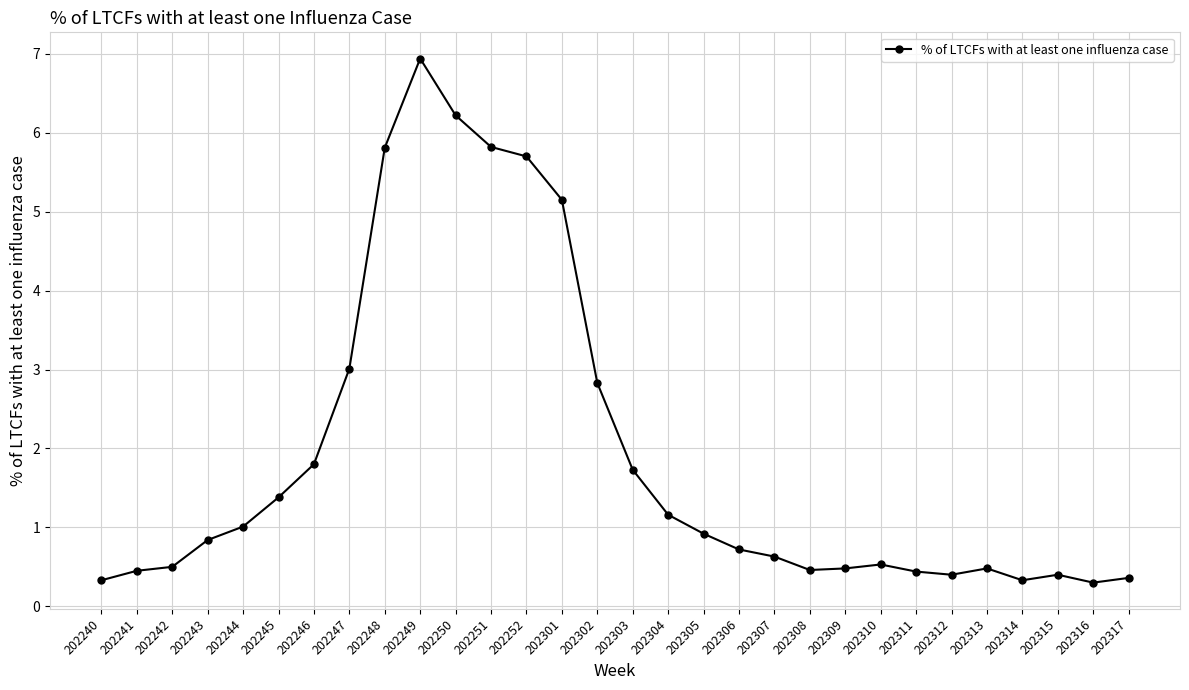

Is it true that the value at 202252 is 9.1?

False